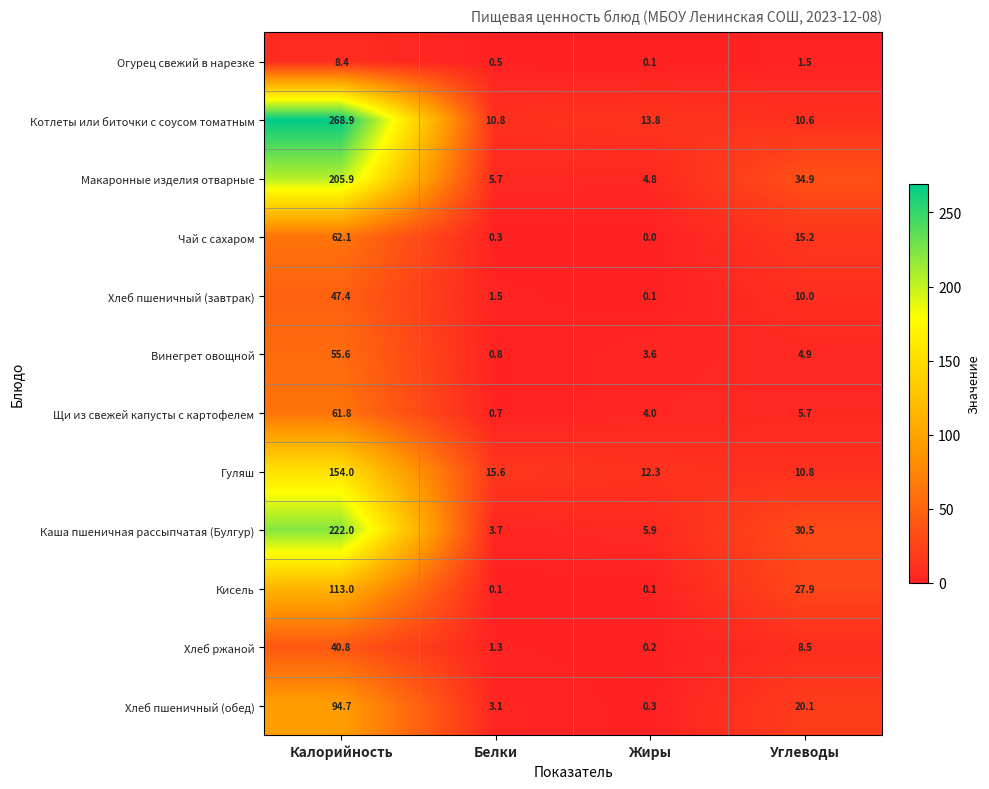

Rank the series by their maximum value, from lowest to highest.

Огурец свежий в нарезке, Хлеб ржаной, Хлеб пшеничный (завтрак), Винегрет овощной, Щи из свежей капусты с картофелем, Чай с сахаром, Хлеб пшеничный (обед), Кисель, Гуляш, Макаронные изделия отварные, Каша пшеничная рассыпчатая (Булгур), Котлеты или биточки с соусом томатным